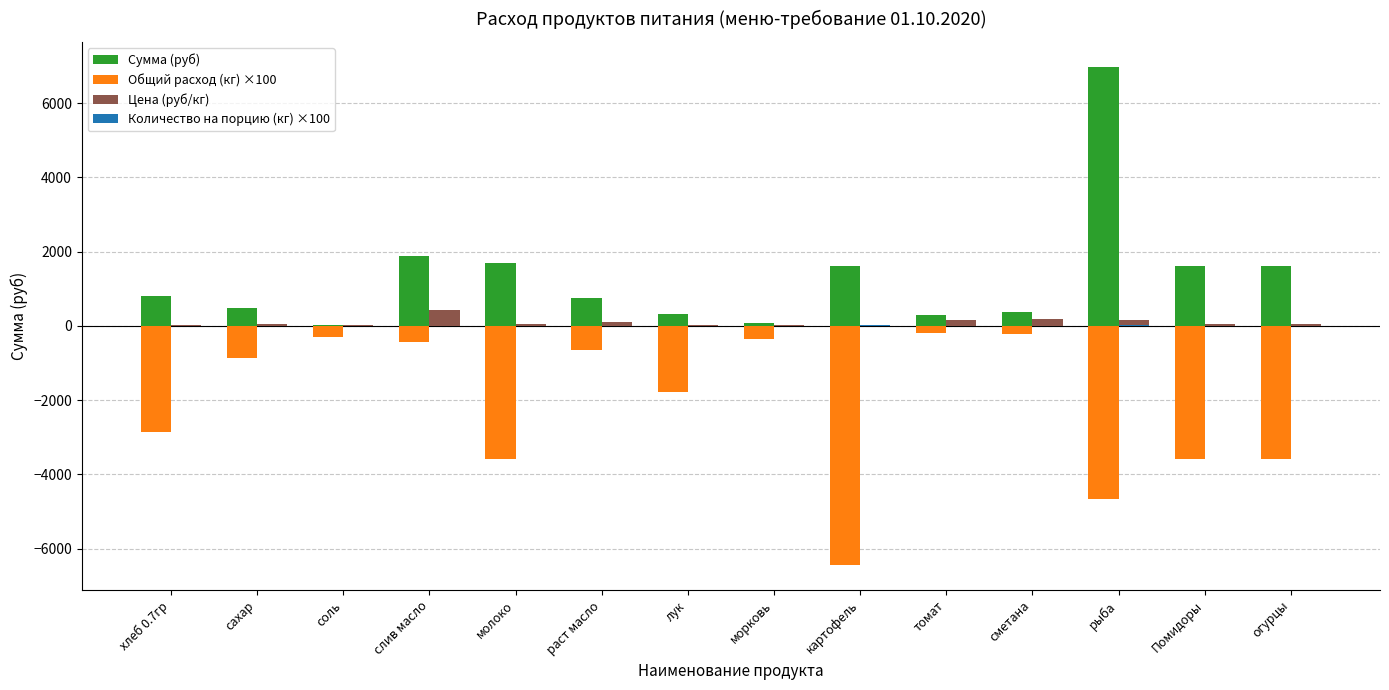

What is the greatest value displayed?

6981.0